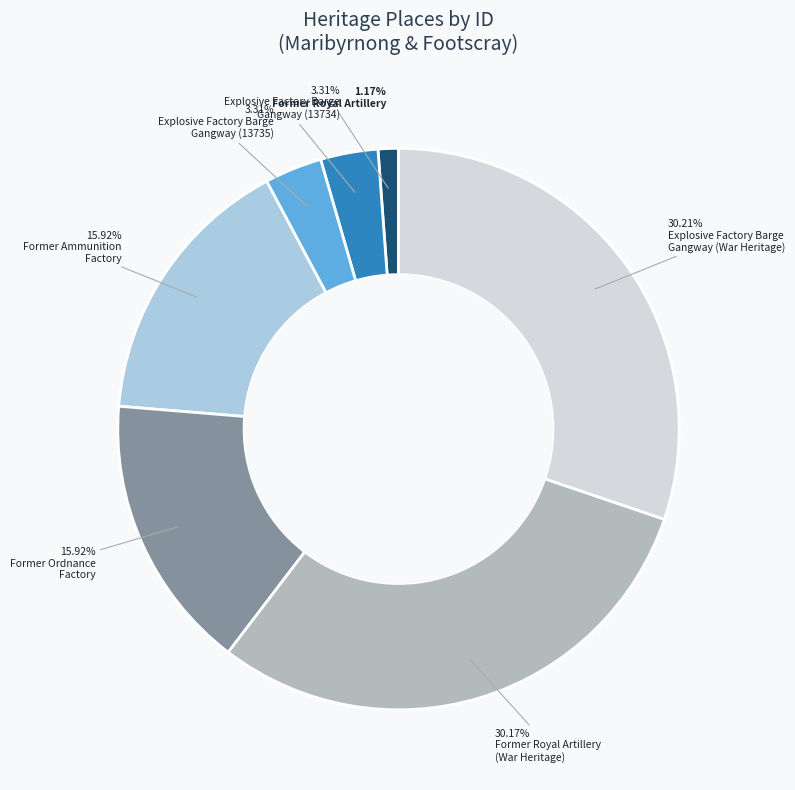

Is there a majority slice in this chart?

No